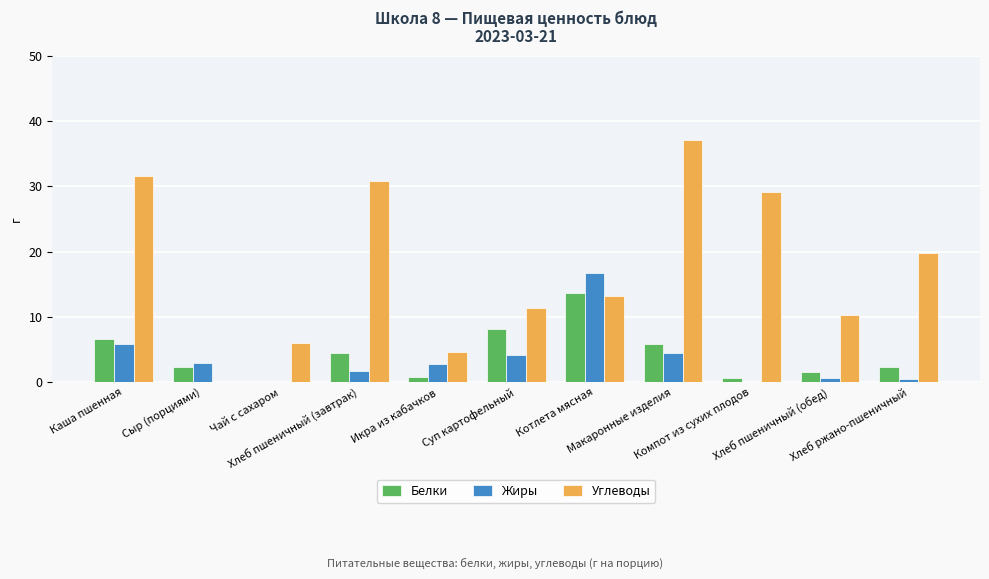

What is the average value of the Углеводы series?

17.6